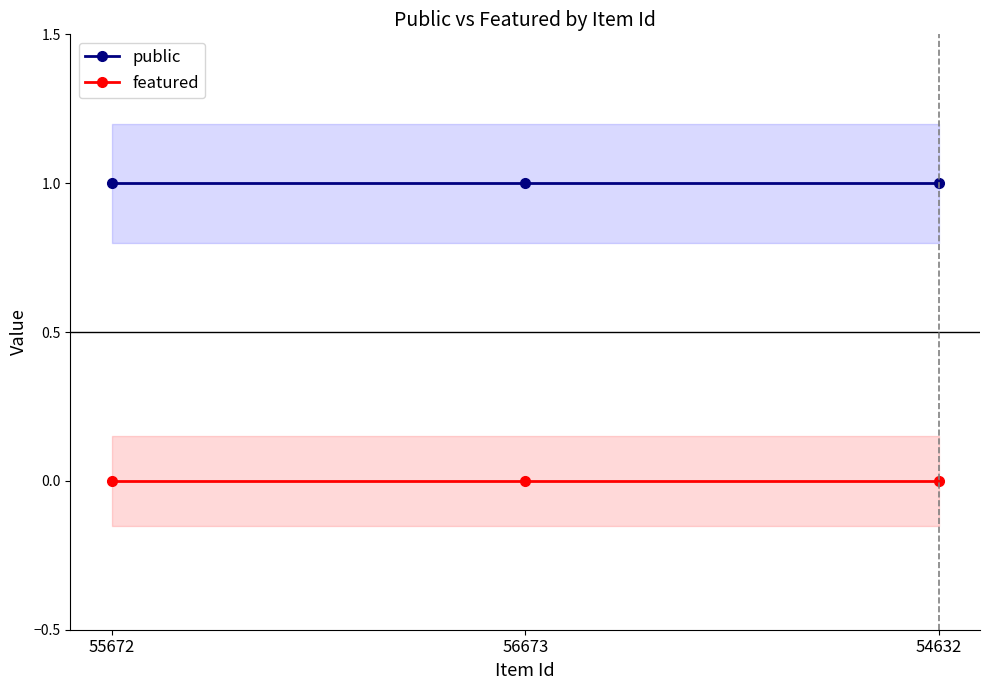

What is the label of the 3rd point from the right?

55672